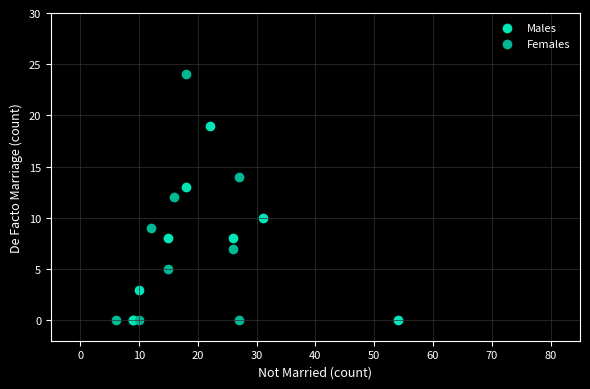

Which series has the widest spread of Y values?

Females